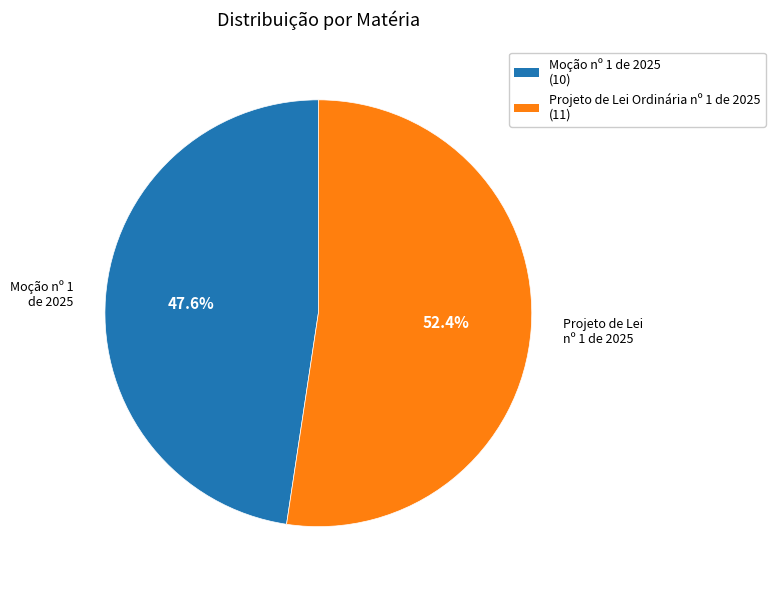

To the nearest percent, what portion does Projeto de Lei Ordinária nº 1 de 2025 represent?

52%